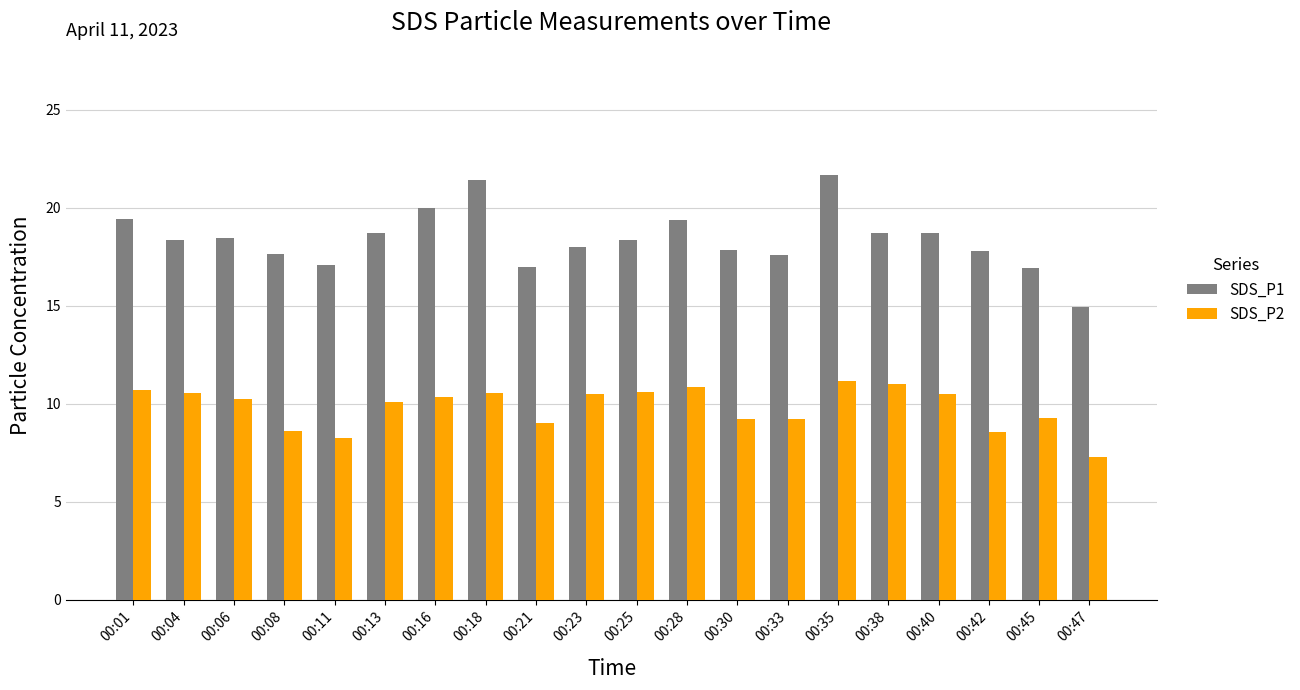

Which series has the largest total across all categories?

SDS_P1